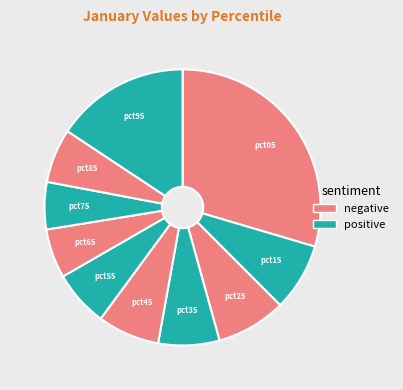

Rank the categories by value from lowest to highest.

pct75, pct65, pct85, pct55, pct35, pct45, pct15, pct25, pct95, pct05